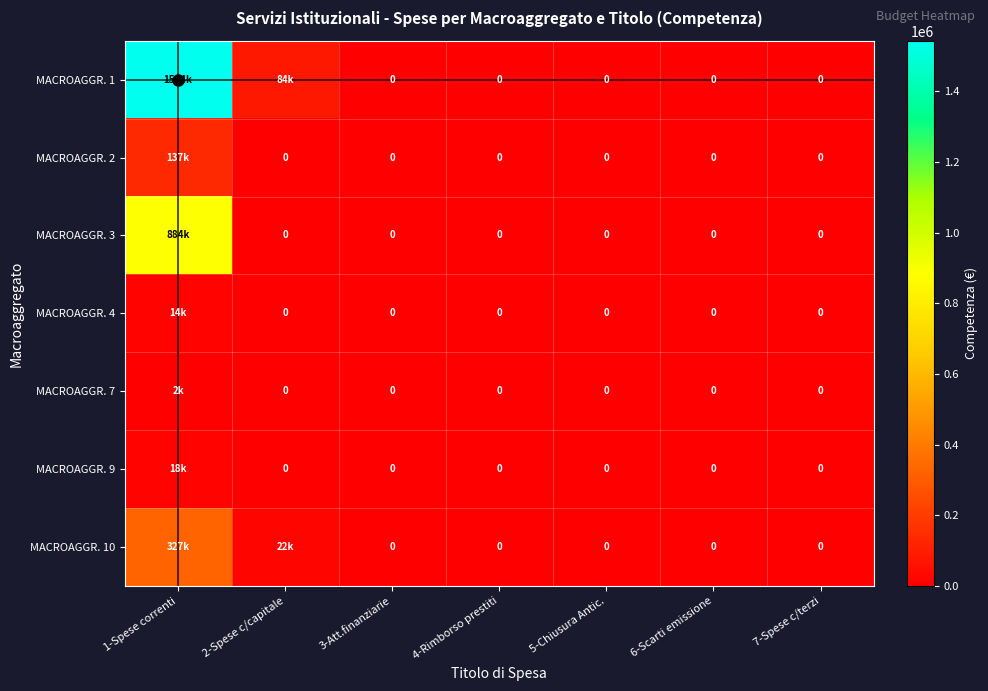

Is it true that MACROAGGR. 3 equals 0.0 at 4-Rimborso prestiti?

True